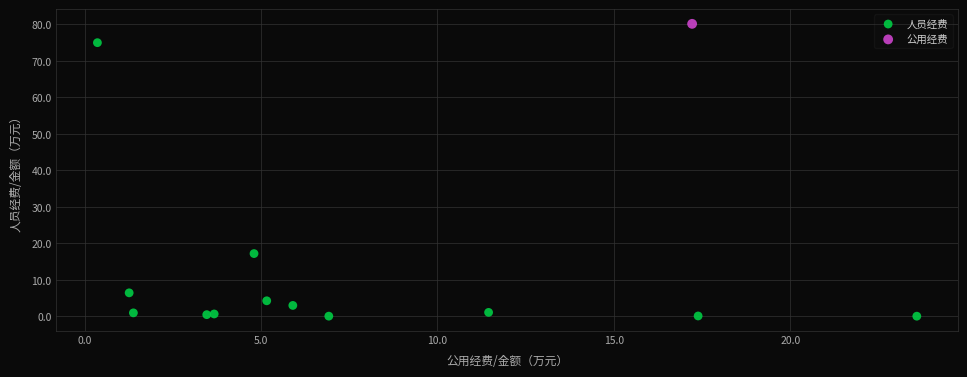

What are all the series names shown in the legend?

人员经费, 公用经费